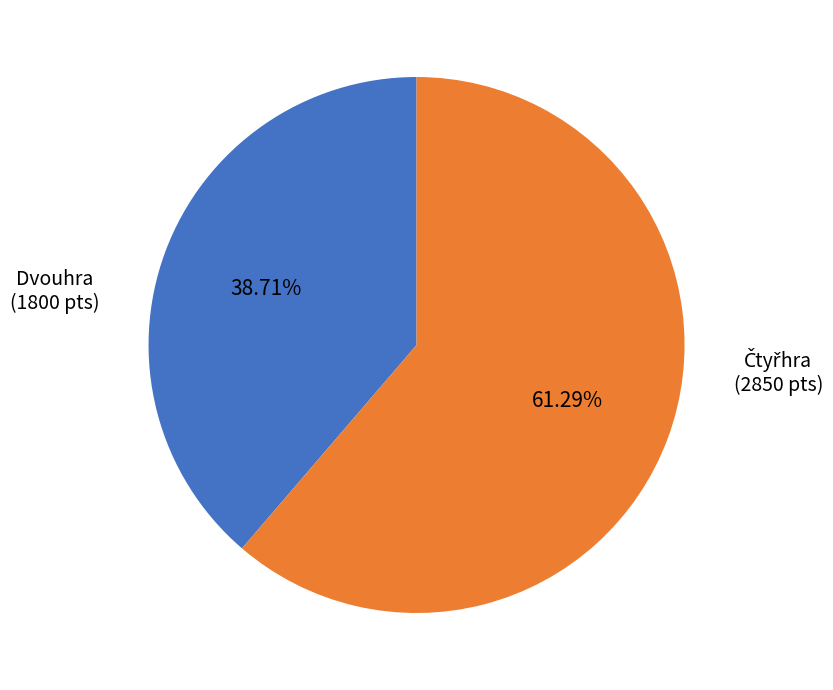

Does any single category account for the majority?

Yes